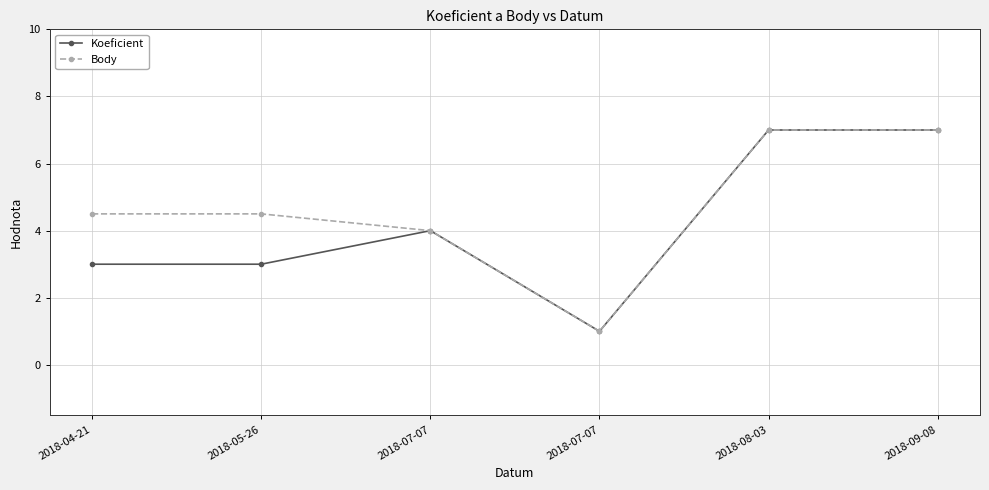

Is the value of Koeficient at 2018-09-08 greater than the value of Body at 2018-04-21?

Yes